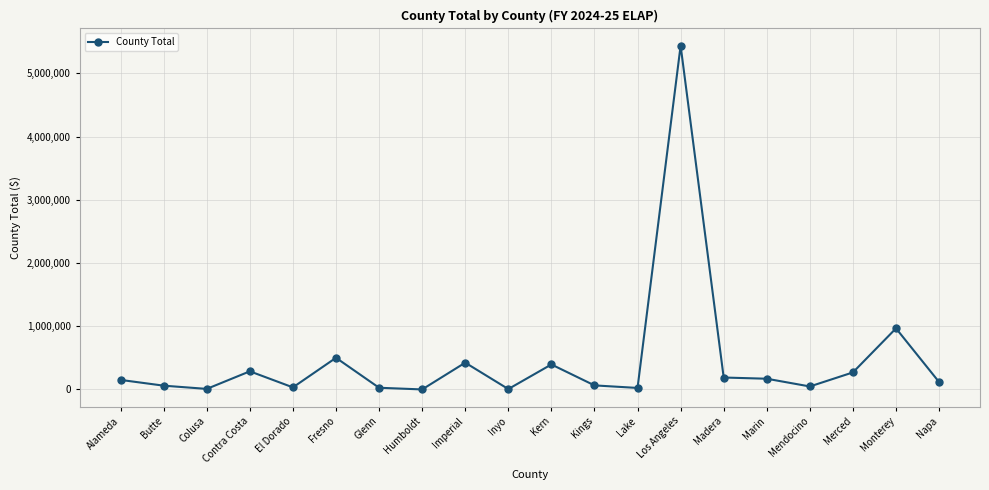

What is the average value?

459191